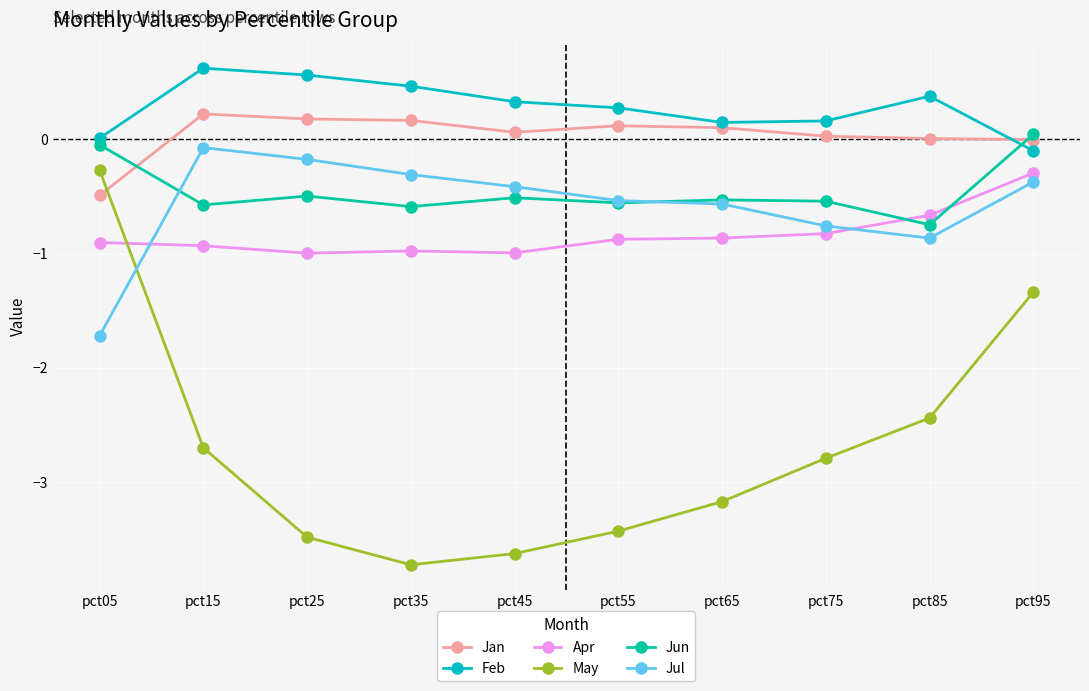

True or false: Jul and Feb cross at least once.

False